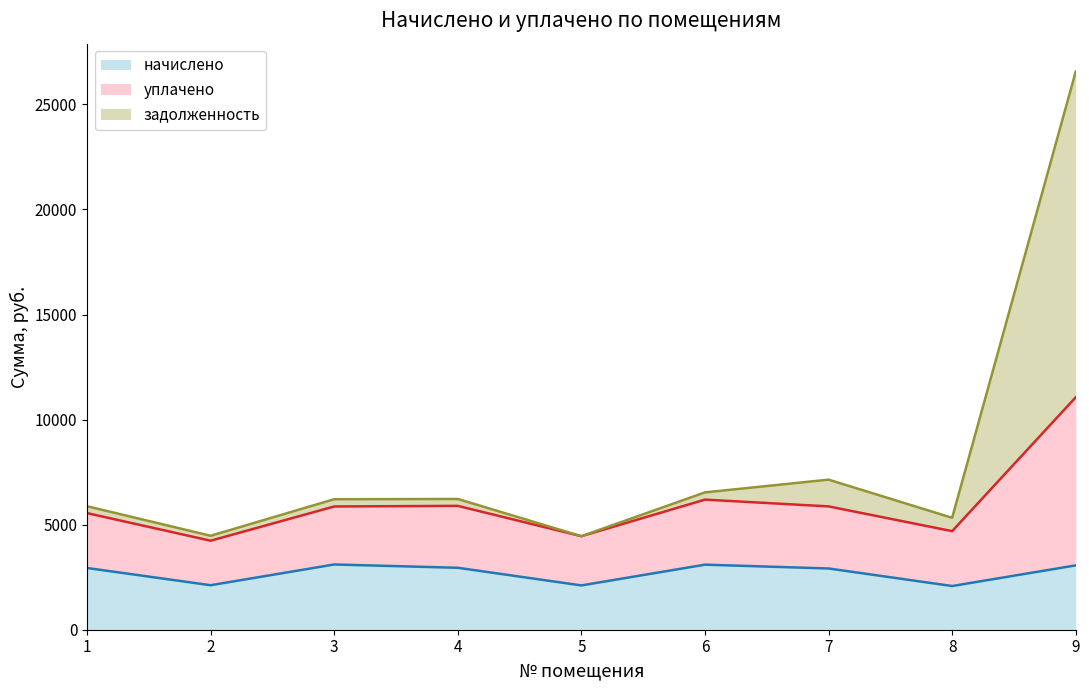

The value of начислено at 1 is 1249.2. True or false?

False